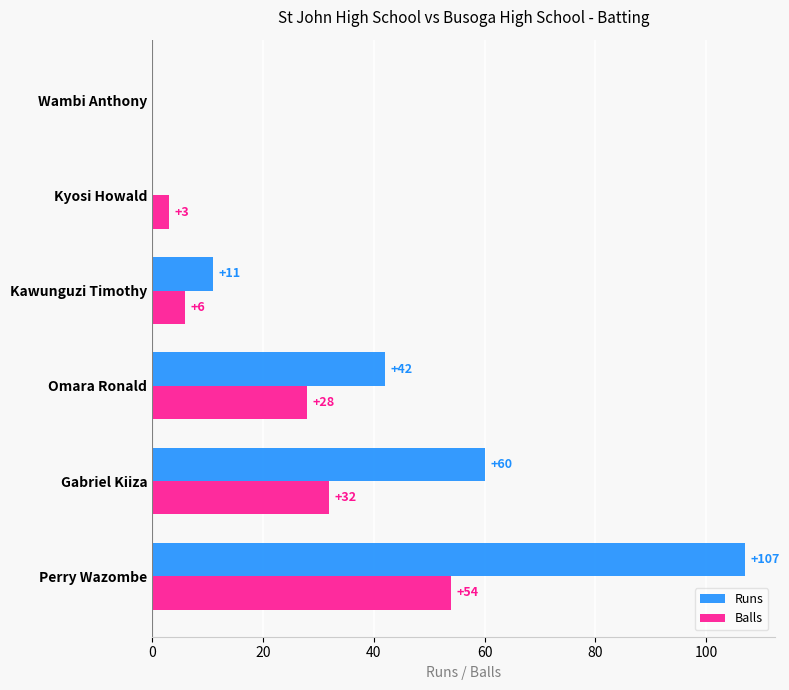

Where is Runs nearest to the value 53?

Gabriel Kiiza